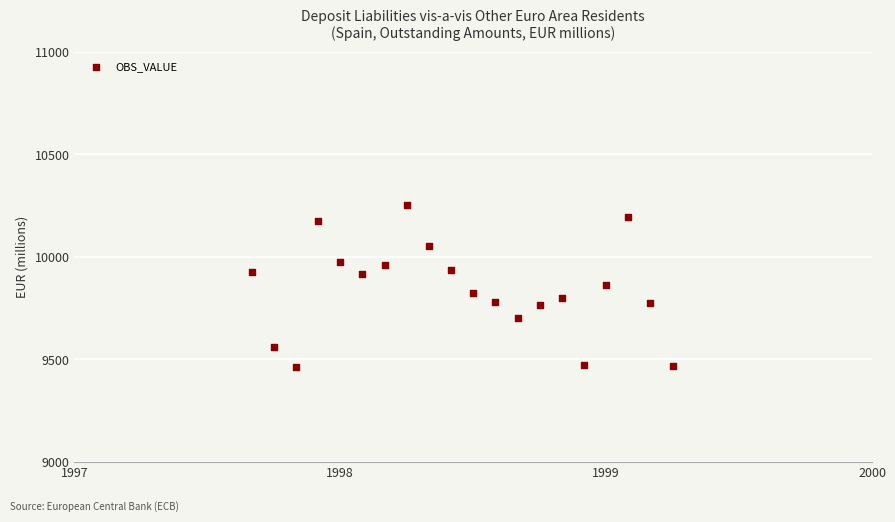

What is the range of Y values (max minus min)?

787